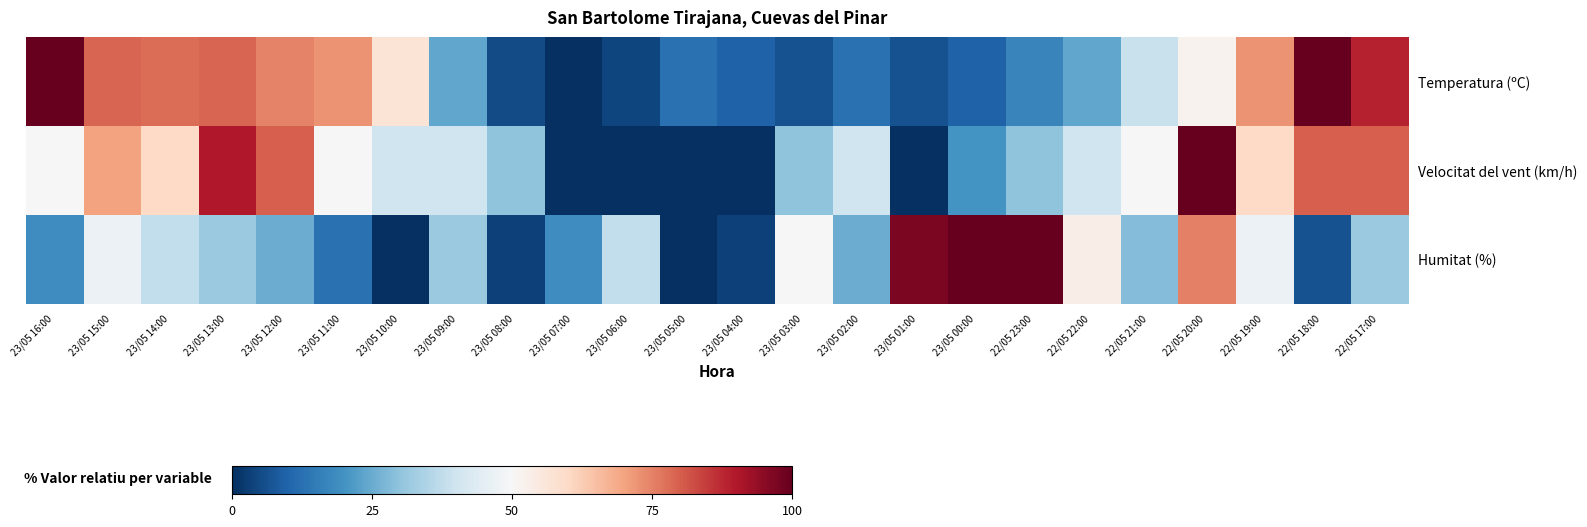

What is the total value across all series at 23/05 00:00?

129.5